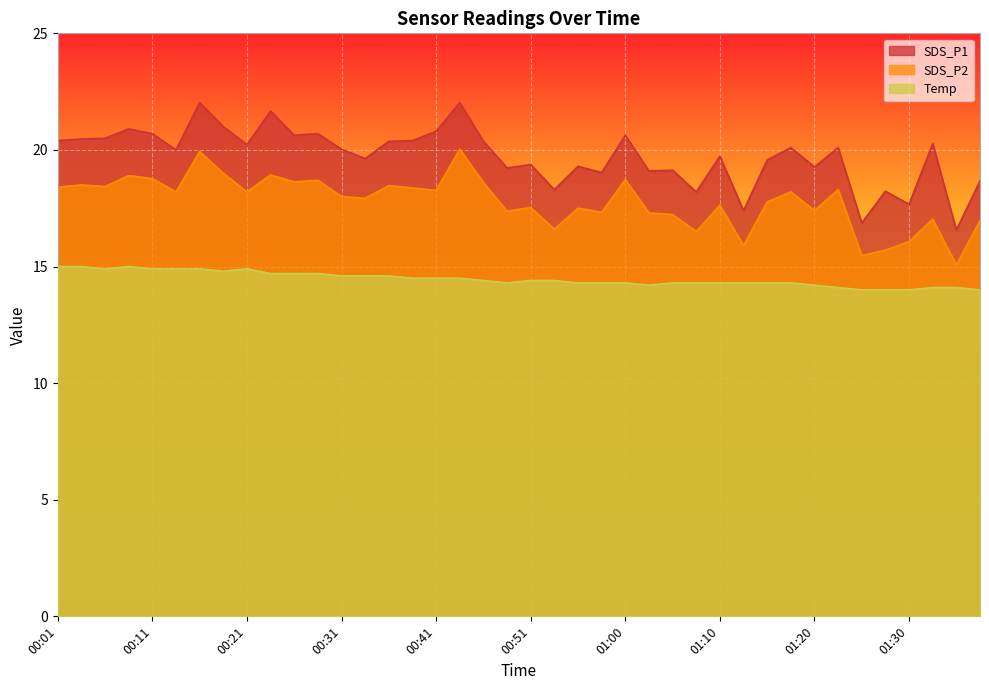

How many lines are shown in the chart?

3